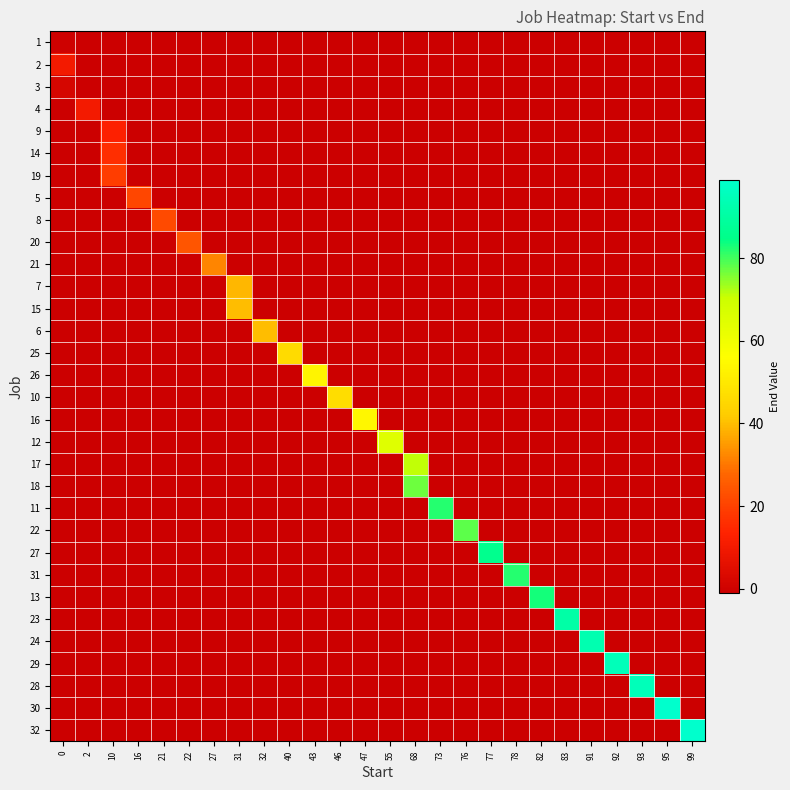

Reading left to right, extract all data points from this chart.

1: 0=0	2=-1	10=-1	16=-1	21=-1	22=-1	27=-1	31=-1	32=-1	40=-1	43=-1	46=-1	47=-1	55=-1	68=-1	73=-1	76=-1	77=-1	78=-1	82=-1	83=-1	91=-1	92=-1	93=-1	95=-1	99=-1
2: 0=10	2=-1	10=-1	16=-1	21=-1	22=-1	27=-1	31=-1	32=-1	40=-1	43=-1	46=-1	47=-1	55=-1	68=-1	73=-1	76=-1	77=-1	78=-1	82=-1	83=-1	91=-1	92=-1	93=-1	95=-1	99=-1
3: 0=2	2=-1	10=-1	16=-1	21=-1	22=-1	27=-1	31=-1	32=-1	40=-1	43=-1	46=-1	47=-1	55=-1	68=-1	73=-1	76=-1	77=-1	78=-1	82=-1	83=-1	91=-1	92=-1	93=-1	95=-1	99=-1
4: 0=-1	2=10	10=-1	16=-1	21=-1	22=-1	27=-1	31=-1	32=-1	40=-1	43=-1	46=-1	47=-1	55=-1	68=-1	73=-1	76=-1	77=-1	78=-1	82=-1	83=-1	91=-1	92=-1	93=-1	95=-1	99=-1
9: 0=-1	2=-1	10=13	16=-1	21=-1	22=-1	27=-1	31=-1	32=-1	40=-1	43=-1	46=-1	47=-1	55=-1	68=-1	73=-1	76=-1	77=-1	78=-1	82=-1	83=-1	91=-1	92=-1	93=-1	95=-1	99=-1
14: 0=-1	2=-1	10=16	16=-1	21=-1	22=-1	27=-1	31=-1	32=-1	40=-1	43=-1	46=-1	47=-1	55=-1	68=-1	73=-1	76=-1	77=-1	78=-1	82=-1	83=-1	91=-1	92=-1	93=-1	95=-1	99=-1
19: 0=-1	2=-1	10=19	16=-1	21=-1	22=-1	27=-1	31=-1	32=-1	40=-1	43=-1	46=-1	47=-1	55=-1	68=-1	73=-1	76=-1	77=-1	78=-1	82=-1	83=-1	91=-1	92=-1	93=-1	95=-1	99=-1
5: 0=-1	2=-1	10=-1	16=21	21=-1	22=-1	27=-1	31=-1	32=-1	40=-1	43=-1	46=-1	47=-1	55=-1	68=-1	73=-1	76=-1	77=-1	78=-1	82=-1	83=-1	91=-1	92=-1	93=-1	95=-1	99=-1
8: 0=-1	2=-1	10=-1	16=-1	21=22	22=-1	27=-1	31=-1	32=-1	40=-1	43=-1	46=-1	47=-1	55=-1	68=-1	73=-1	76=-1	77=-1	78=-1	82=-1	83=-1	91=-1	92=-1	93=-1	95=-1	99=-1
20: 0=-1	2=-1	10=-1	16=-1	21=-1	22=24	27=-1	31=-1	32=-1	40=-1	43=-1	46=-1	47=-1	55=-1	68=-1	73=-1	76=-1	77=-1	78=-1	82=-1	83=-1	91=-1	92=-1	93=-1	95=-1	99=-1
21: 0=-1	2=-1	10=-1	16=-1	21=-1	22=-1	27=32	31=-1	32=-1	40=-1	43=-1	46=-1	47=-1	55=-1	68=-1	73=-1	76=-1	77=-1	78=-1	82=-1	83=-1	91=-1	92=-1	93=-1	95=-1	99=-1
7: 0=-1	2=-1	10=-1	16=-1	21=-1	22=-1	27=-1	31=39	32=-1	40=-1	43=-1	46=-1	47=-1	55=-1	68=-1	73=-1	76=-1	77=-1	78=-1	82=-1	83=-1	91=-1	92=-1	93=-1	95=-1	99=-1
15: 0=-1	2=-1	10=-1	16=-1	21=-1	22=-1	27=-1	31=40	32=-1	40=-1	43=-1	46=-1	47=-1	55=-1	68=-1	73=-1	76=-1	77=-1	78=-1	82=-1	83=-1	91=-1	92=-1	93=-1	95=-1	99=-1
6: 0=-1	2=-1	10=-1	16=-1	21=-1	22=-1	27=-1	31=-1	32=40	40=-1	43=-1	46=-1	47=-1	55=-1	68=-1	73=-1	76=-1	77=-1	78=-1	82=-1	83=-1	91=-1	92=-1	93=-1	95=-1	99=-1
25: 0=-1	2=-1	10=-1	16=-1	21=-1	22=-1	27=-1	31=-1	32=-1	40=46	43=-1	46=-1	47=-1	55=-1	68=-1	73=-1	76=-1	77=-1	78=-1	82=-1	83=-1	91=-1	92=-1	93=-1	95=-1	99=-1
26: 0=-1	2=-1	10=-1	16=-1	21=-1	22=-1	27=-1	31=-1	32=-1	40=-1	43=53	46=-1	47=-1	55=-1	68=-1	73=-1	76=-1	77=-1	78=-1	82=-1	83=-1	91=-1	92=-1	93=-1	95=-1	99=-1
10: 0=-1	2=-1	10=-1	16=-1	21=-1	22=-1	27=-1	31=-1	32=-1	40=-1	43=-1	46=47	47=-1	55=-1	68=-1	73=-1	76=-1	77=-1	78=-1	82=-1	83=-1	91=-1	92=-1	93=-1	95=-1	99=-1
16: 0=-1	2=-1	10=-1	16=-1	21=-1	22=-1	27=-1	31=-1	32=-1	40=-1	43=-1	46=-1	47=54	55=-1	68=-1	73=-1	76=-1	77=-1	78=-1	82=-1	83=-1	91=-1	92=-1	93=-1	95=-1	99=-1
12: 0=-1	2=-1	10=-1	16=-1	21=-1	22=-1	27=-1	31=-1	32=-1	40=-1	43=-1	46=-1	47=-1	55=65	68=-1	73=-1	76=-1	77=-1	78=-1	82=-1	83=-1	91=-1	92=-1	93=-1	95=-1	99=-1
17: 0=-1	2=-1	10=-1	16=-1	21=-1	22=-1	27=-1	31=-1	32=-1	40=-1	43=-1	46=-1	47=-1	55=-1	68=71	73=-1	76=-1	77=-1	78=-1	82=-1	83=-1	91=-1	92=-1	93=-1	95=-1	99=-1
18: 0=-1	2=-1	10=-1	16=-1	21=-1	22=-1	27=-1	31=-1	32=-1	40=-1	43=-1	46=-1	47=-1	55=-1	68=77	73=-1	76=-1	77=-1	78=-1	82=-1	83=-1	91=-1	92=-1	93=-1	95=-1	99=-1
11: 0=-1	2=-1	10=-1	16=-1	21=-1	22=-1	27=-1	31=-1	32=-1	40=-1	43=-1	46=-1	47=-1	55=-1	68=-1	73=82	76=-1	77=-1	78=-1	82=-1	83=-1	91=-1	92=-1	93=-1	95=-1	99=-1
22: 0=-1	2=-1	10=-1	16=-1	21=-1	22=-1	27=-1	31=-1	32=-1	40=-1	43=-1	46=-1	47=-1	55=-1	68=-1	73=-1	76=78	77=-1	78=-1	82=-1	83=-1	91=-1	92=-1	93=-1	95=-1	99=-1
27: 0=-1	2=-1	10=-1	16=-1	21=-1	22=-1	27=-1	31=-1	32=-1	40=-1	43=-1	46=-1	47=-1	55=-1	68=-1	73=-1	76=-1	77=86	78=-1	82=-1	83=-1	91=-1	92=-1	93=-1	95=-1	99=-1
31: 0=-1	2=-1	10=-1	16=-1	21=-1	22=-1	27=-1	31=-1	32=-1	40=-1	43=-1	46=-1	47=-1	55=-1	68=-1	73=-1	76=-1	77=-1	78=82	82=-1	83=-1	91=-1	92=-1	93=-1	95=-1	99=-1
13: 0=-1	2=-1	10=-1	16=-1	21=-1	22=-1	27=-1	31=-1	32=-1	40=-1	43=-1	46=-1	47=-1	55=-1	68=-1	73=-1	76=-1	77=-1	78=-1	82=83	83=-1	91=-1	92=-1	93=-1	95=-1	99=-1
23: 0=-1	2=-1	10=-1	16=-1	21=-1	22=-1	27=-1	31=-1	32=-1	40=-1	43=-1	46=-1	47=-1	55=-1	68=-1	73=-1	76=-1	77=-1	78=-1	82=-1	83=91	91=-1	92=-1	93=-1	95=-1	99=-1
24: 0=-1	2=-1	10=-1	16=-1	21=-1	22=-1	27=-1	31=-1	32=-1	40=-1	43=-1	46=-1	47=-1	55=-1	68=-1	73=-1	76=-1	77=-1	78=-1	82=-1	83=-1	91=93	92=-1	93=-1	95=-1	99=-1
29: 0=-1	2=-1	10=-1	16=-1	21=-1	22=-1	27=-1	31=-1	32=-1	40=-1	43=-1	46=-1	47=-1	55=-1	68=-1	73=-1	76=-1	77=-1	78=-1	82=-1	83=-1	91=-1	92=95	93=-1	95=-1	99=-1
28: 0=-1	2=-1	10=-1	16=-1	21=-1	22=-1	27=-1	31=-1	32=-1	40=-1	43=-1	46=-1	47=-1	55=-1	68=-1	73=-1	76=-1	77=-1	78=-1	82=-1	83=-1	91=-1	92=-1	93=95	95=-1	99=-1
30: 0=-1	2=-1	10=-1	16=-1	21=-1	22=-1	27=-1	31=-1	32=-1	40=-1	43=-1	46=-1	47=-1	55=-1	68=-1	73=-1	76=-1	77=-1	78=-1	82=-1	83=-1	91=-1	92=-1	93=-1	95=99	99=-1
32: 0=-1	2=-1	10=-1	16=-1	21=-1	22=-1	27=-1	31=-1	32=-1	40=-1	43=-1	46=-1	47=-1	55=-1	68=-1	73=-1	76=-1	77=-1	78=-1	82=-1	83=-1	91=-1	92=-1	93=-1	95=-1	99=99